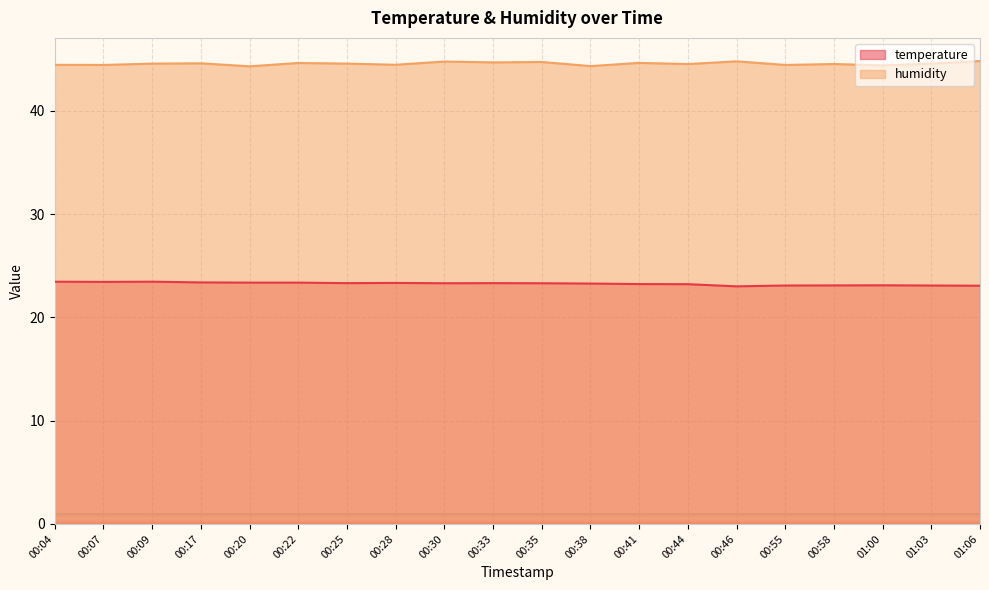

What is the greatest value displayed?

44.8